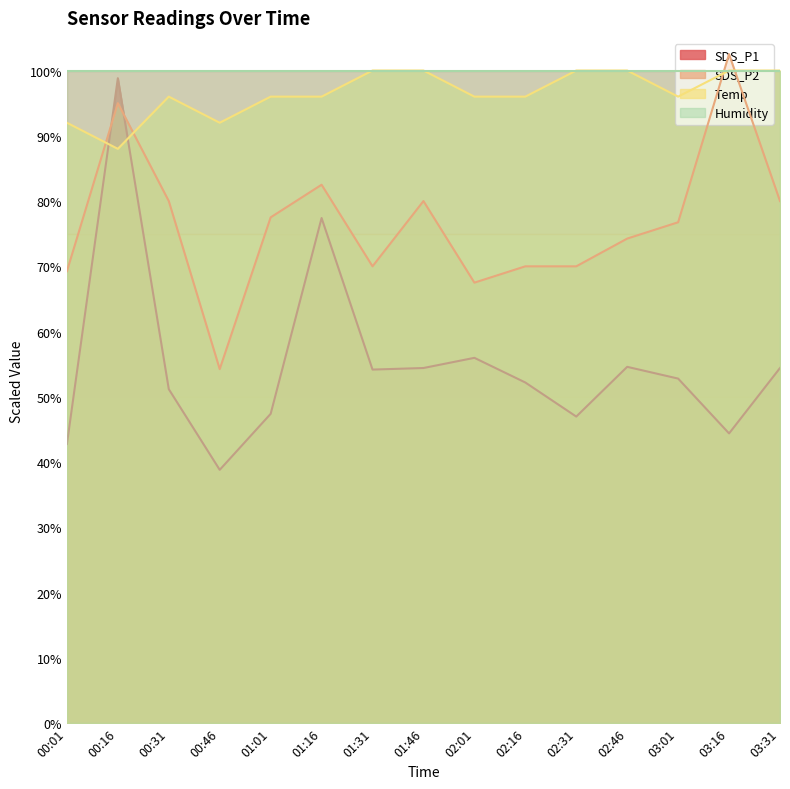

At how many categories does at least one series exceed 57?

15